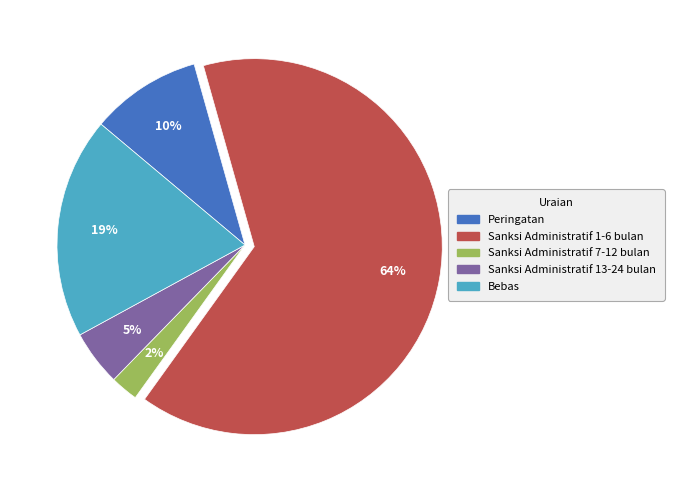

Is it true that Sanksi Administratif 1-6 bulan is 64% of the pie?

True